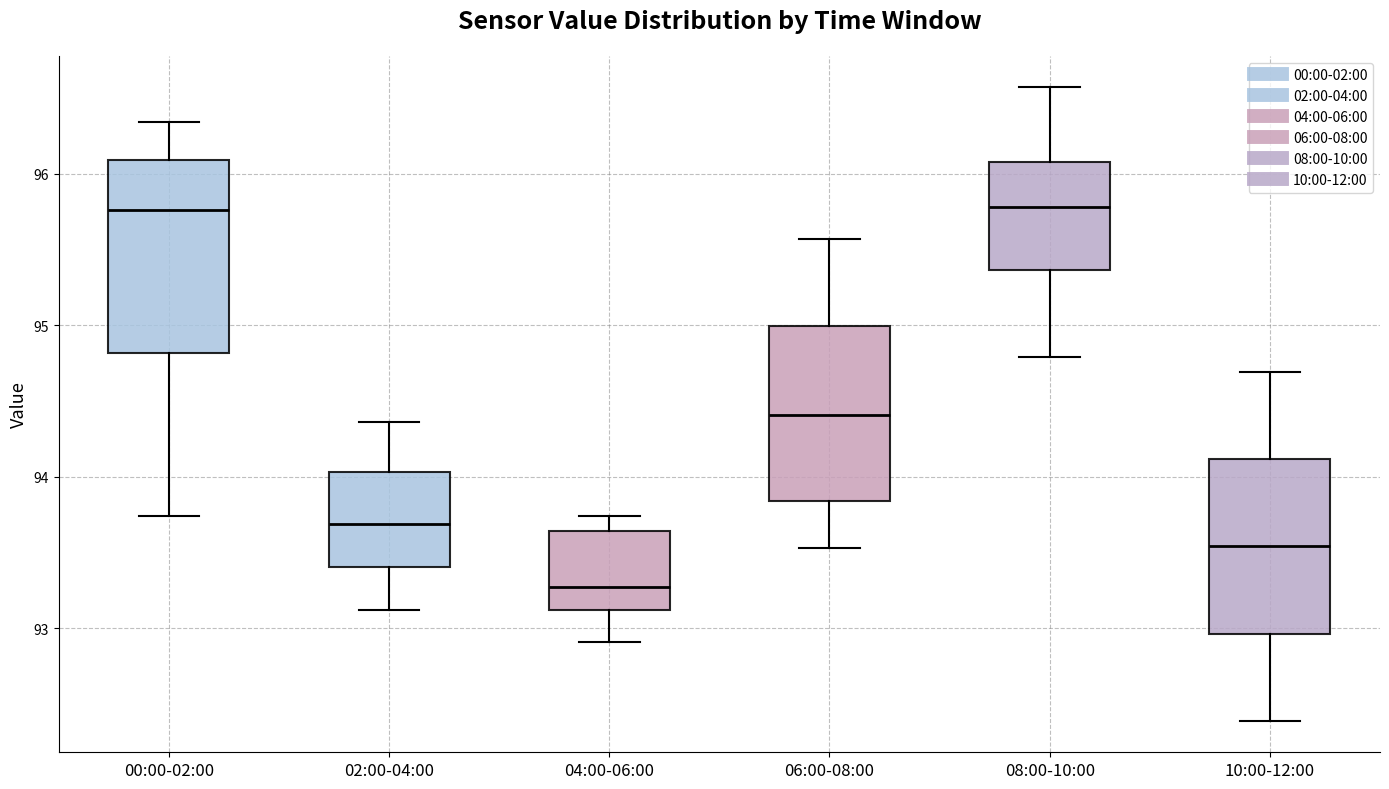

Which box is the tallest, from its lower edge to its upper edge?

00:00-02:00